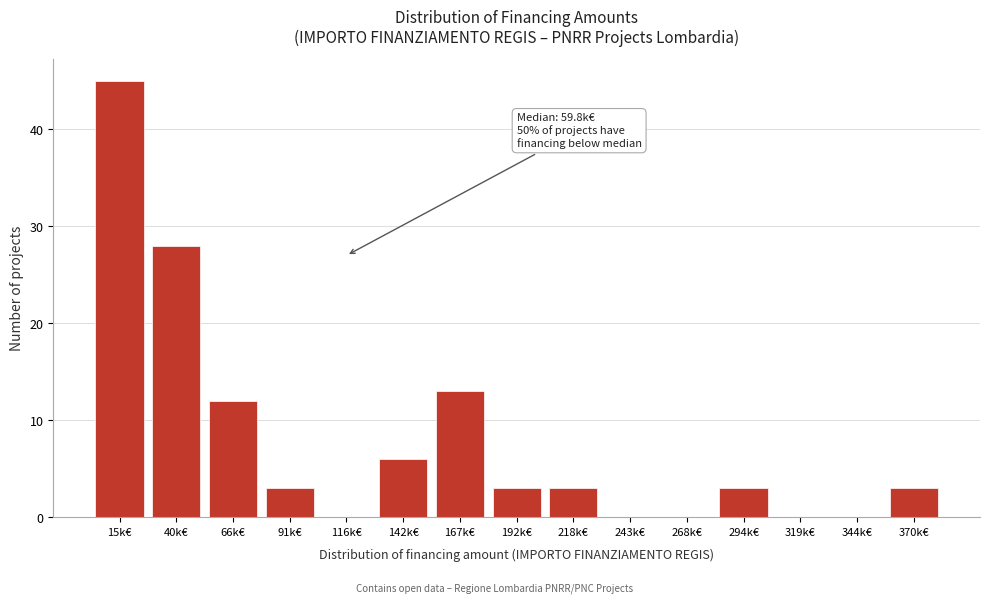

Reading right to left, transcribe all the data shown in this chart.

370k€=3	344k€=0	319k€=0	294k€=3	268k€=0	243k€=0	218k€=3	192k€=3	167k€=13	142k€=6	116k€=0	91k€=3	66k€=12	40k€=28	15k€=45